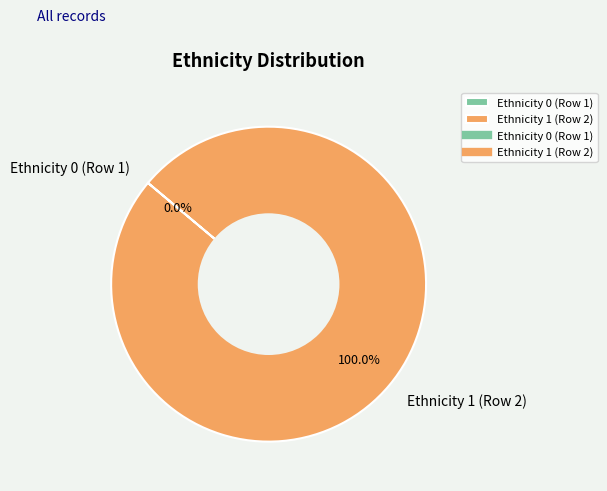

What is the largest slice in the pie chart?

Ethnicity 1 (Row 2)